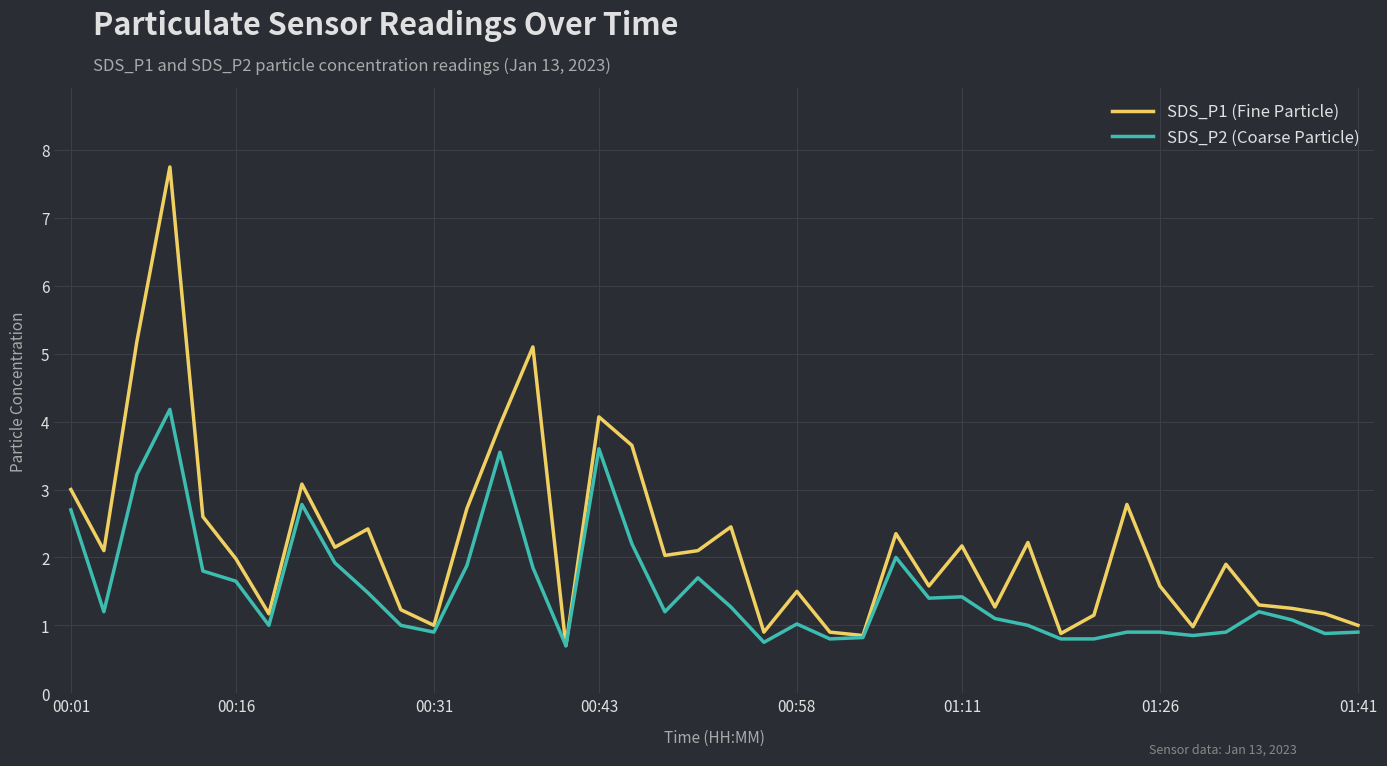

Which series has the largest total across all categories?

SDS_P1 (Fine Particle)